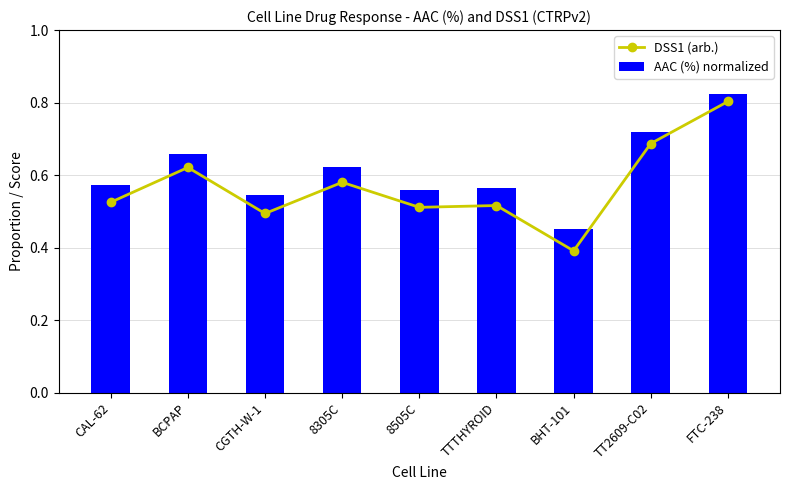

Reading right to left, list all the values displayed in this chart.

DSS1 (arb.): FTC-238=0.8	TT2609-C02=0.7	BHT-101=0.4	TTTHYROID=0.5	8505C=0.5	8305C=0.6	CGTH-W-1=0.5	BCPAP=0.6	CAL-62=0.5
AAC (%) normalized: FTC-238=0.8	TT2609-C02=0.7	BHT-101=0.5	TTTHYROID=0.6	8505C=0.6	8305C=0.6	CGTH-W-1=0.5	BCPAP=0.7	CAL-62=0.6